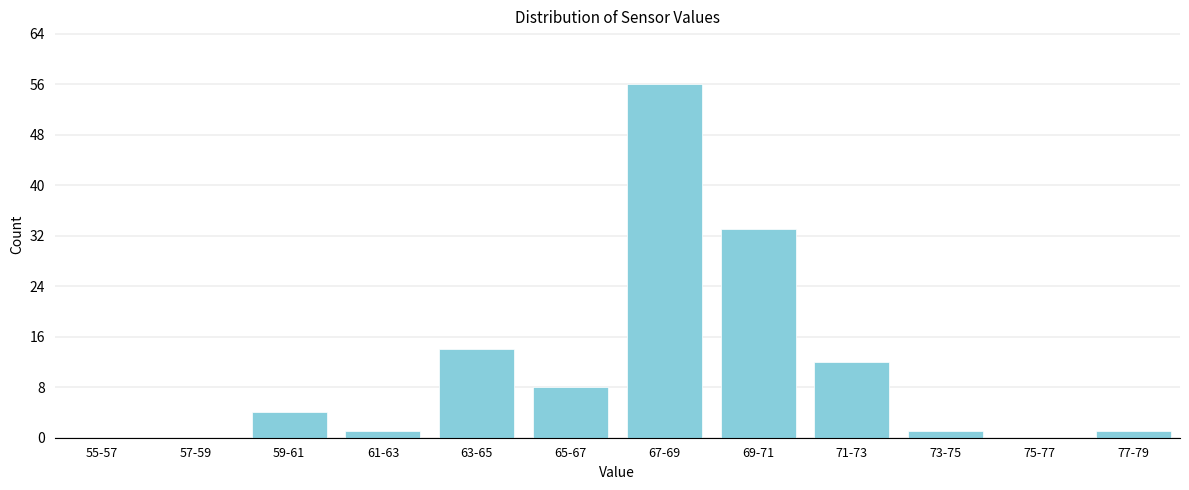

Reading right to left, transcribe all the data shown in this chart.

77-79=1	75-77=0	73-75=1	71-73=12	69-71=33	67-69=56	65-67=8	63-65=14	61-63=1	59-61=4	57-59=0	55-57=0